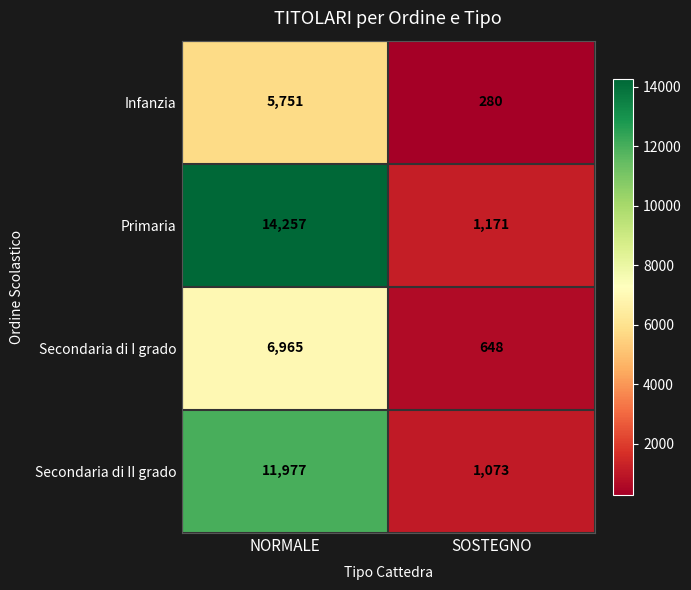

The Secondaria di II grado series shows 11977 at NORMALE. True or false?

True